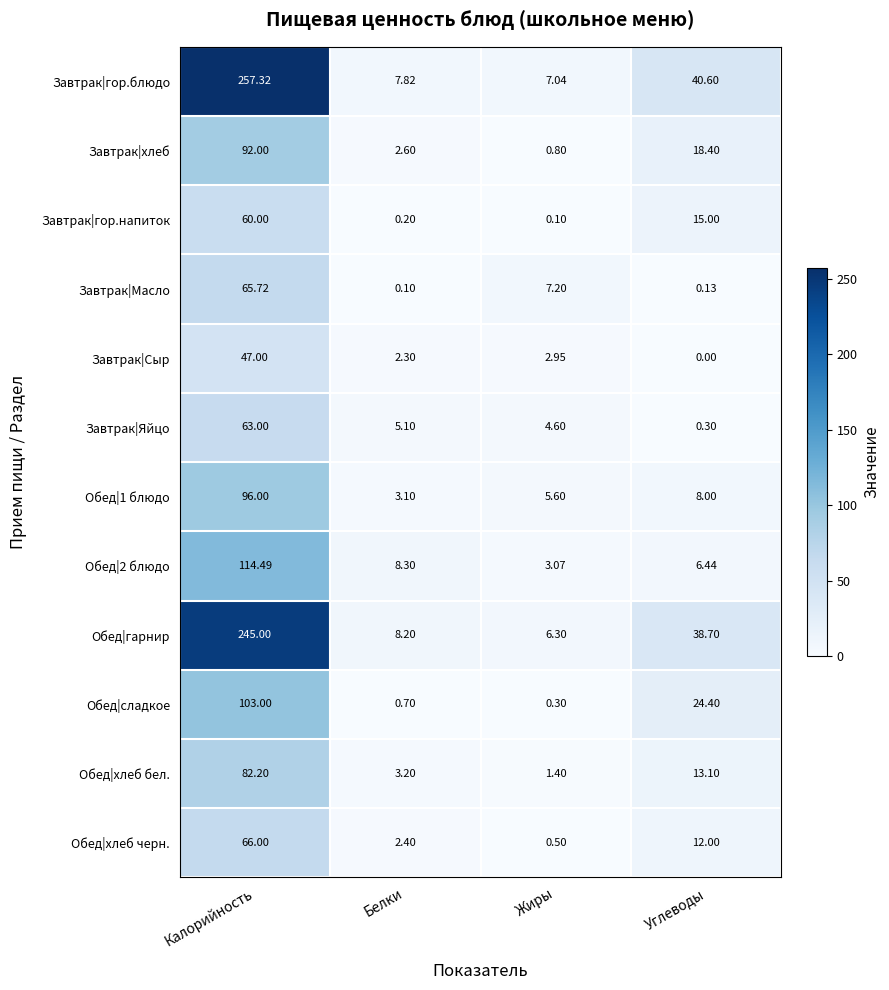

At which category is the sum across all series the highest?

Калорийность